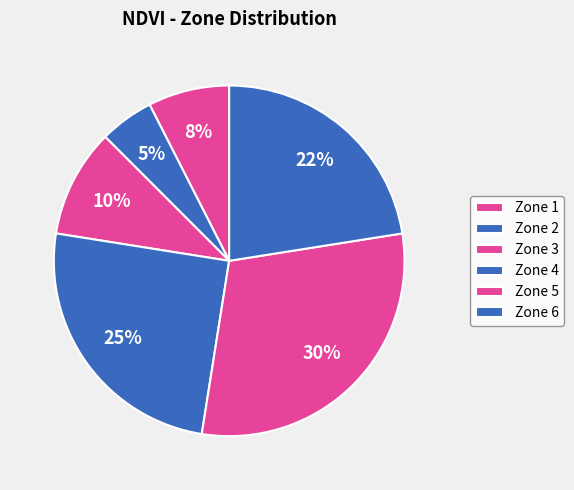

How many segments does this pie chart have?

6